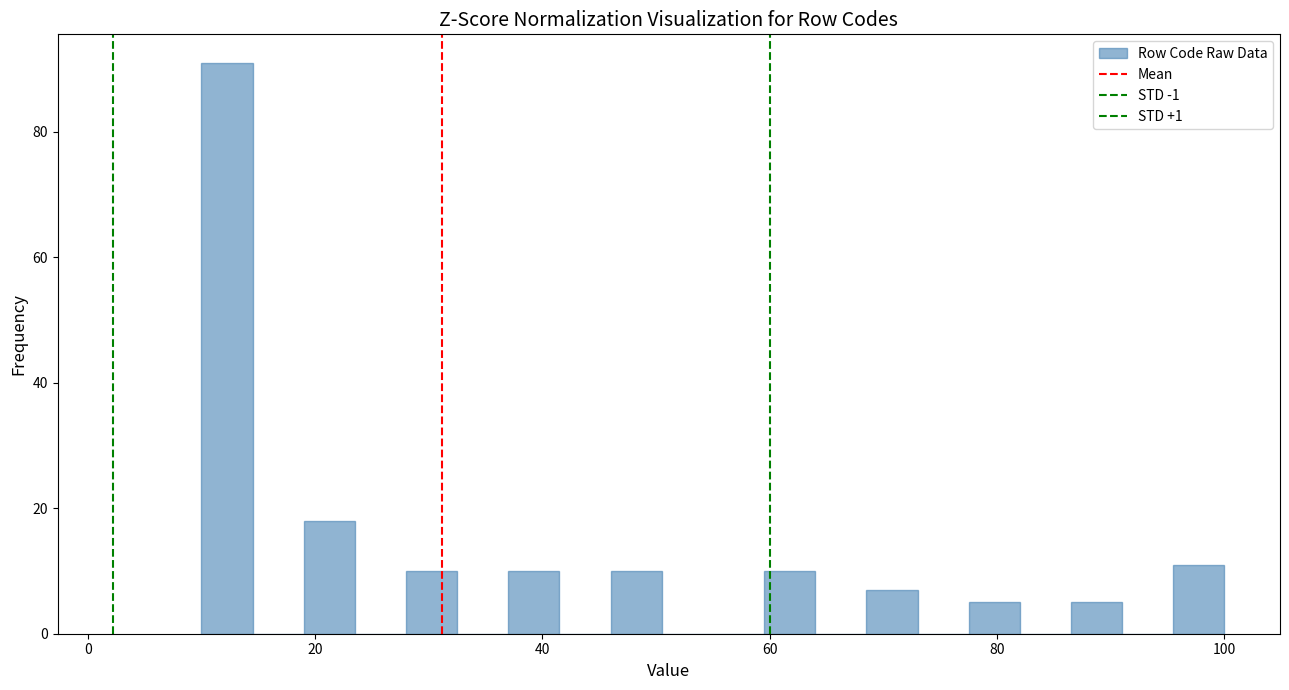

Read against the x-axis, roughly where is the centre of the tallest bar?

12